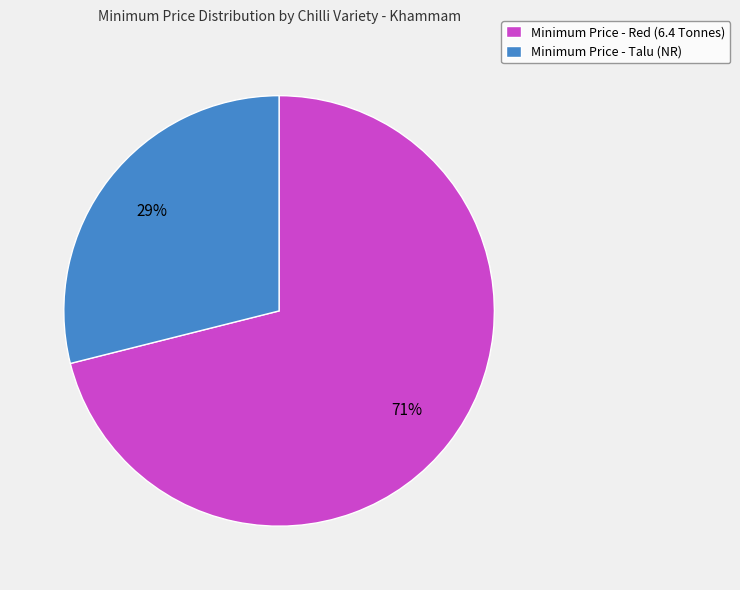

To the nearest percent, what is the average slice percentage?

50%